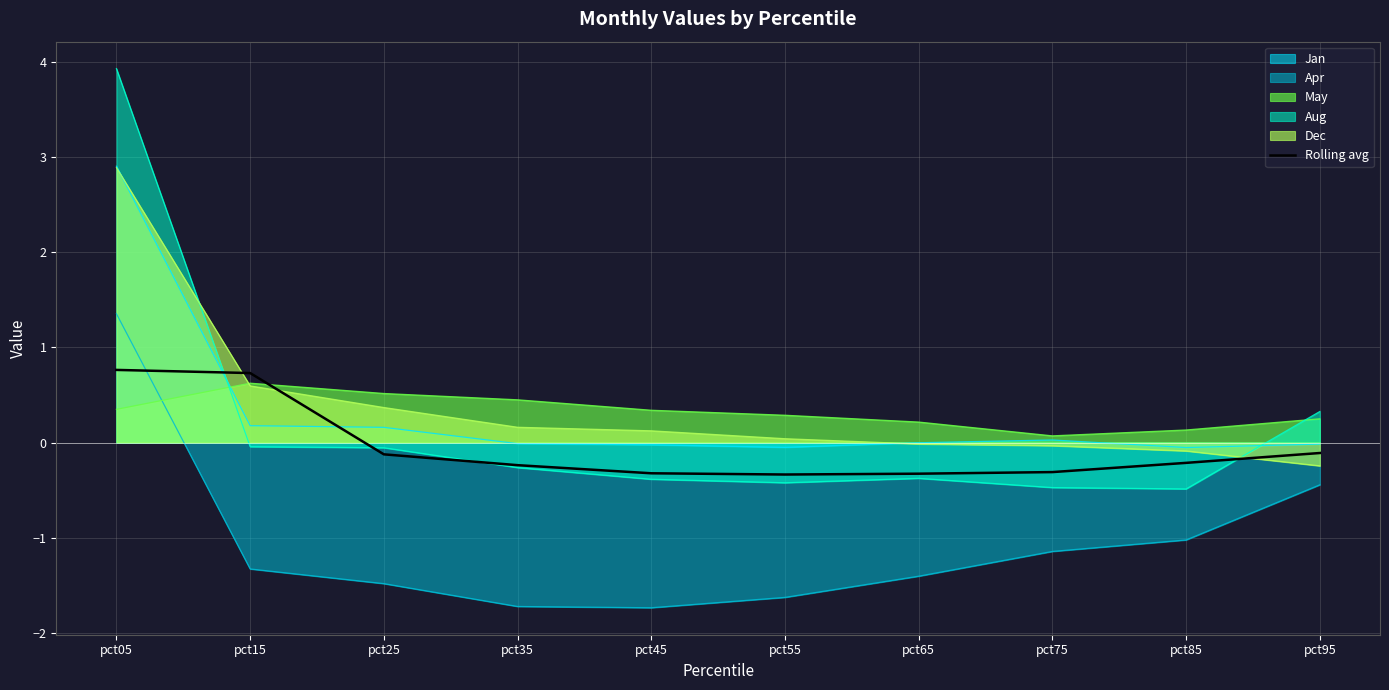

Rank the categories by value from highest to lowest.

pct05, pct15, pct95, pct25, pct85, pct35, pct75, pct45, pct65, pct55